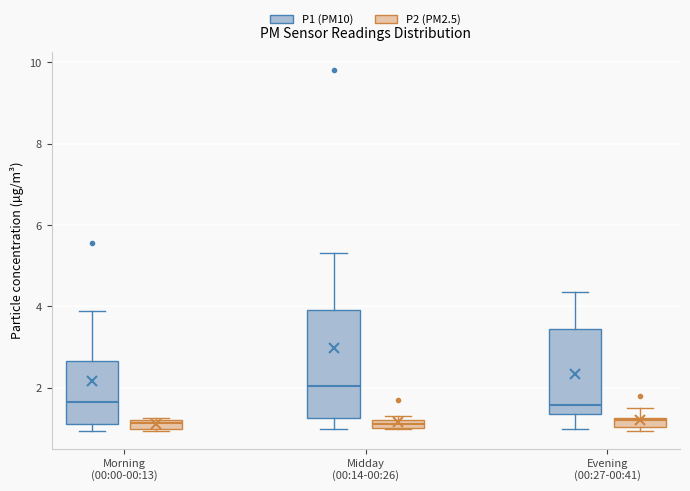

Comparing the boxes themselves (not the whiskers), which one is the tallest?

Midday (00:14-00:26) (P1 (PM10))